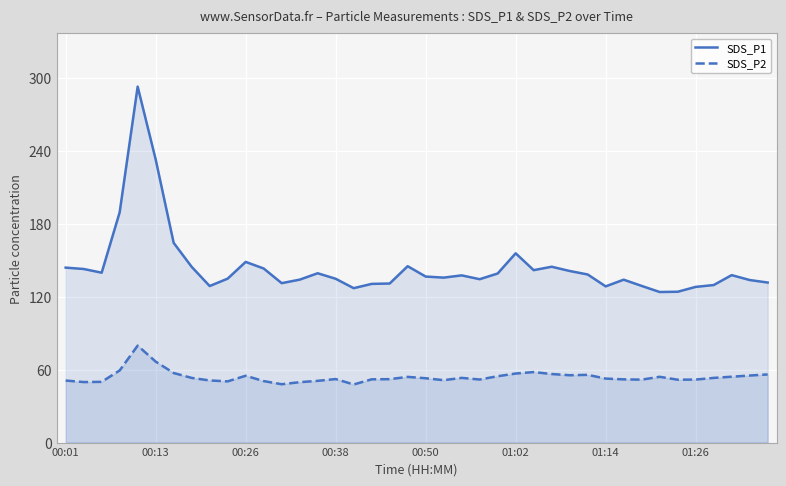

What is the greatest value displayed?

292.8